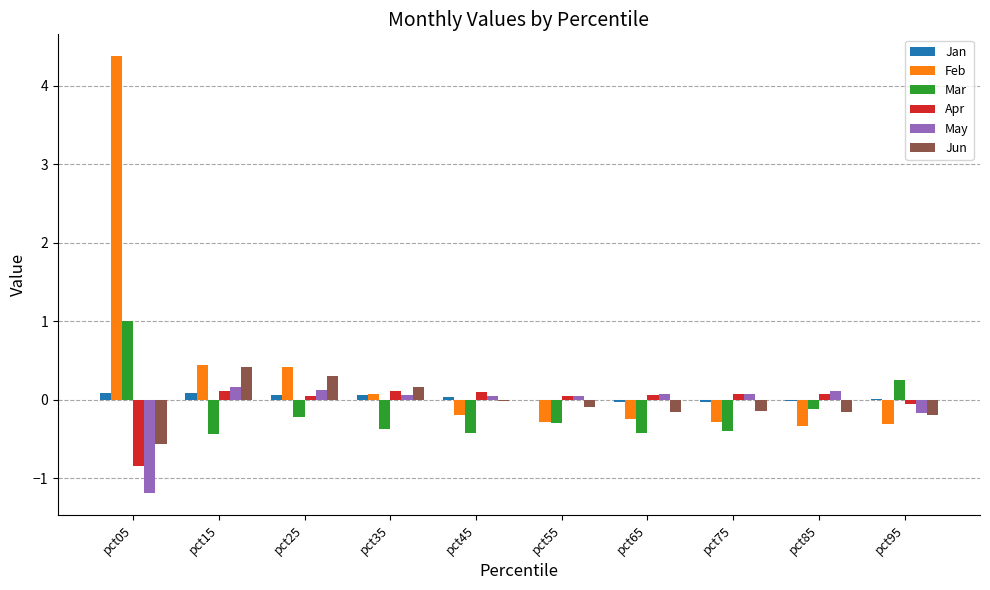

Which series changed the most between pct25 and pct45?

Feb